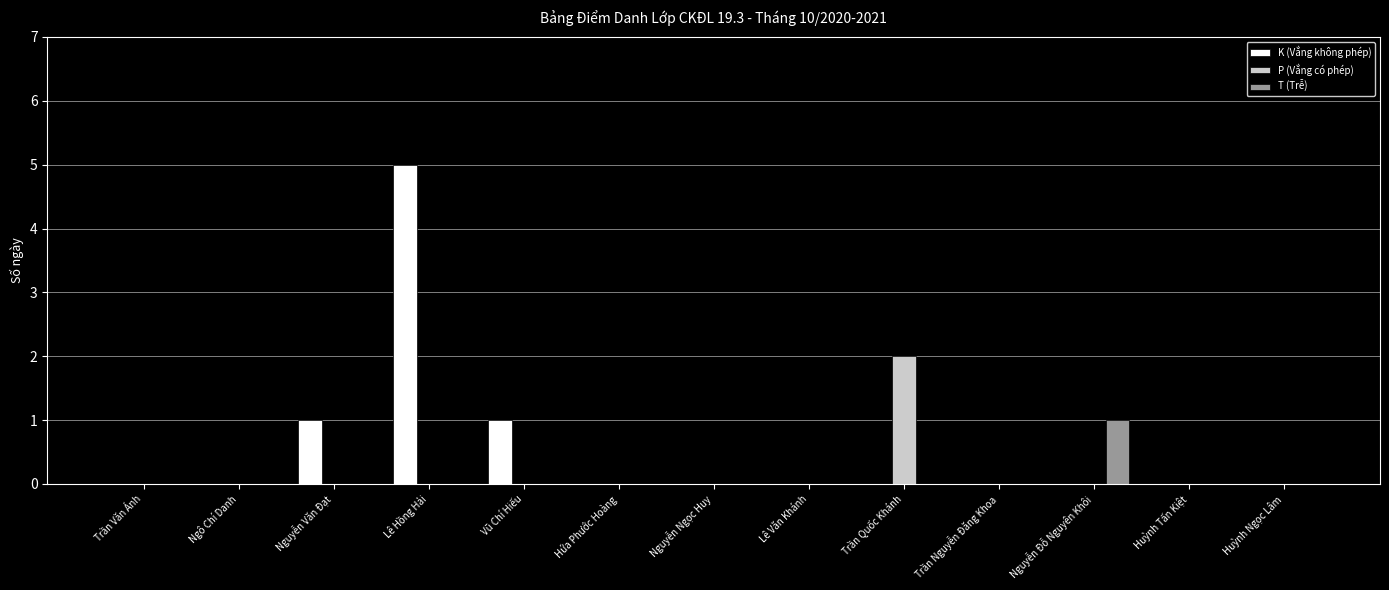

Is the value of K (Vắng không phép) at Nguyễn Văn Đạt greater than the value of T (Trễ) at Hứa Phước Hoàng?

Yes